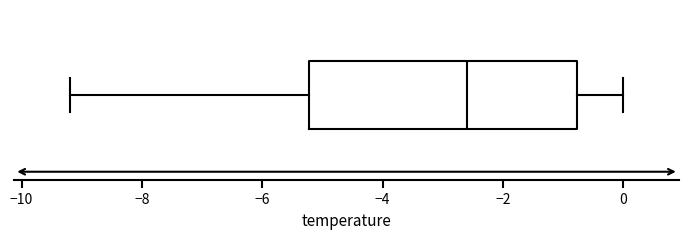

Read this box plot against the x-axis: the position of the median line, the range covered by the box, and the ends of both whiskers. The values are not printed on the chart, so give them approximately, as read against the axis.

median -2.6, box -5.2 to -0.8, whiskers -9.2 to 0.0